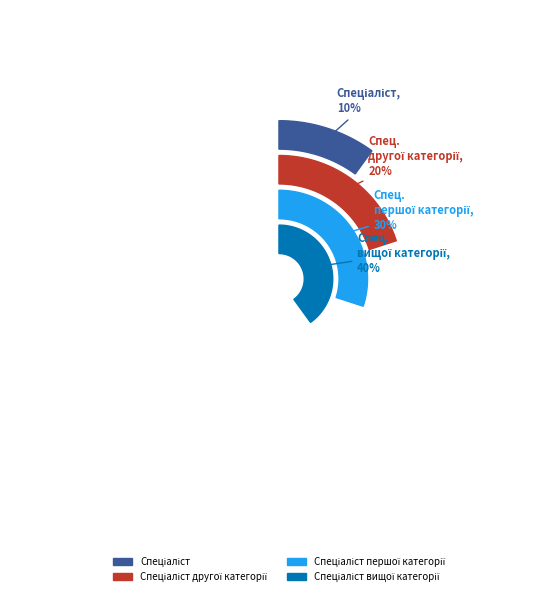

Is it true that Спеціаліст вищої категорії is 26% of the pie?

False